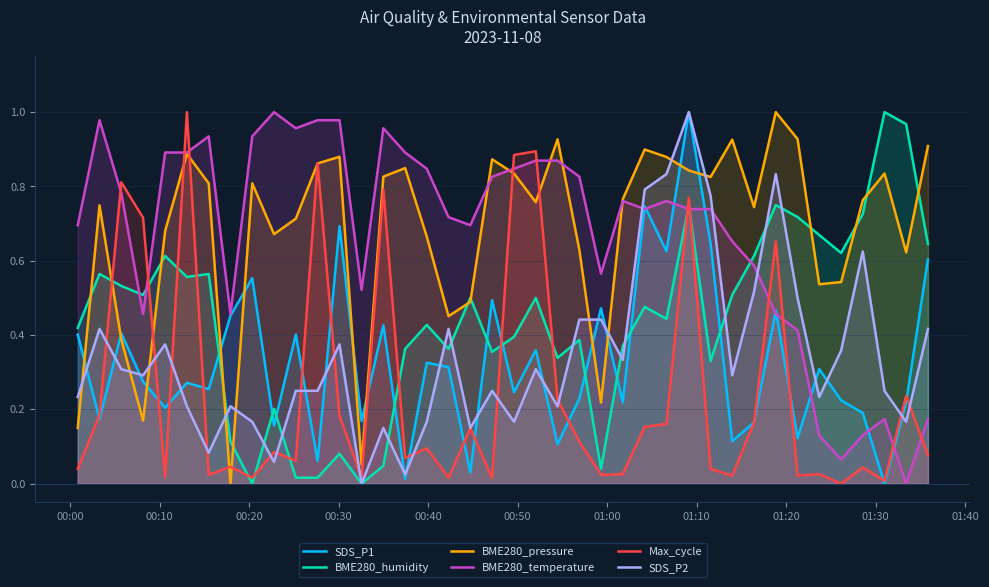

How many times do BME280_temperature and Max_cycle cross each other?

12